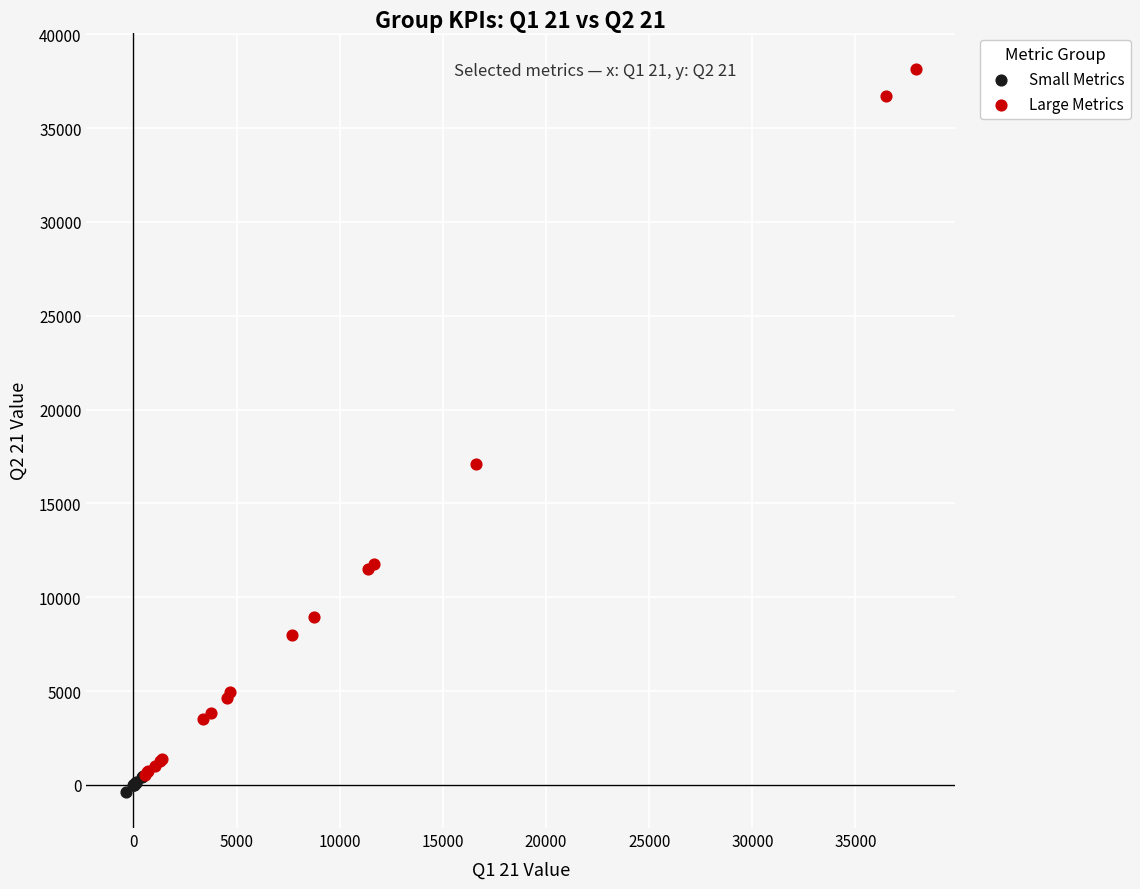

Which series has the widest spread of Y values?

Large Metrics